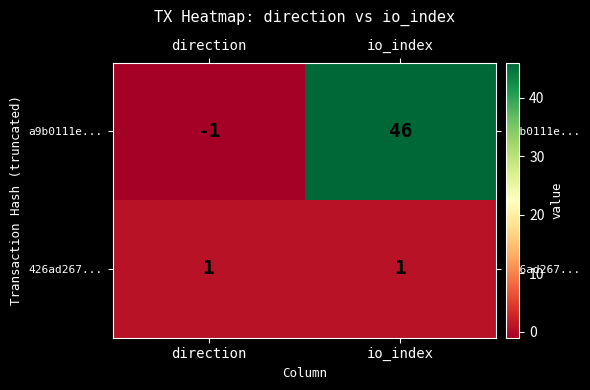

Which series has the largest range (max minus min)?

a9b0111e...